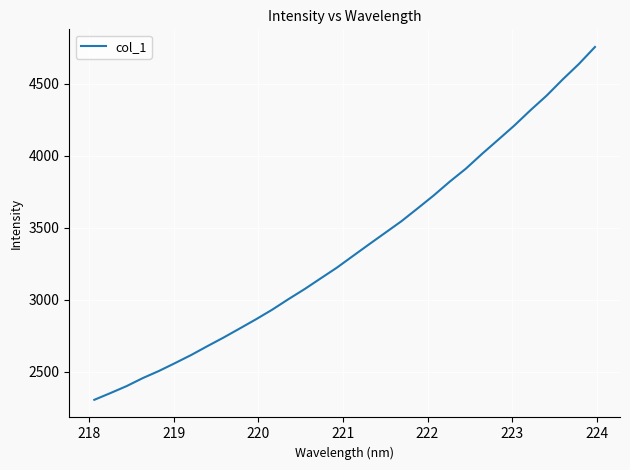

True or false: there are more than 2 points higher than both neighbors.

False